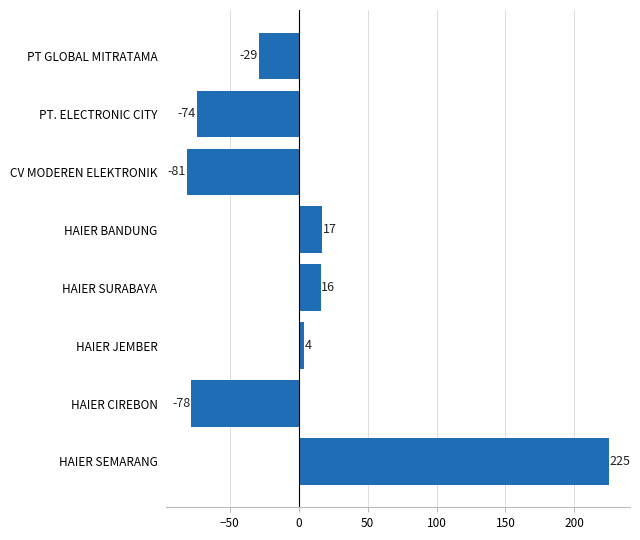

List the labels in order of value, largest first.

HAIER SEMARANG, HAIER BANDUNG, HAIER SURABAYA, HAIER JEMBER, PT GLOBAL MITRATAMA, PT. ELECTRONIC CITY, HAIER CIREBON, CV MODEREN ELEKTRONIK